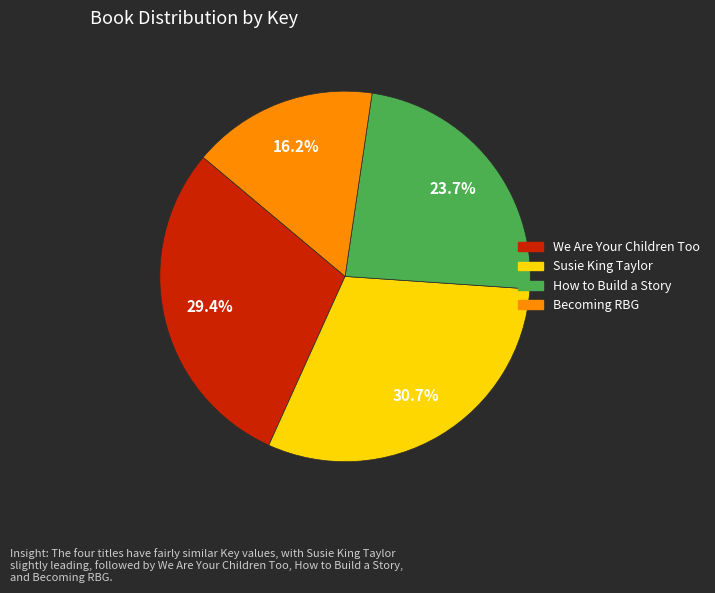

What percentage is NOT represented by We Are Your Children Too?

70.6%